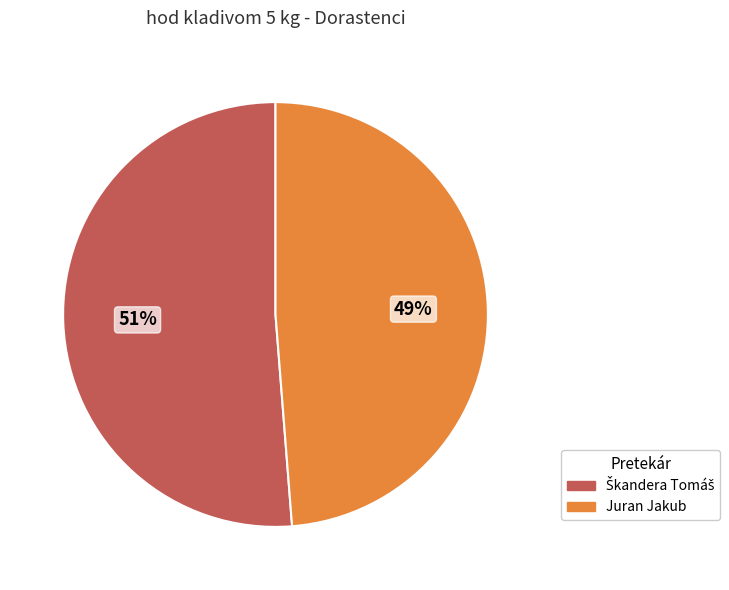

Is it true that Juran Jakub is 37% of the pie?

False